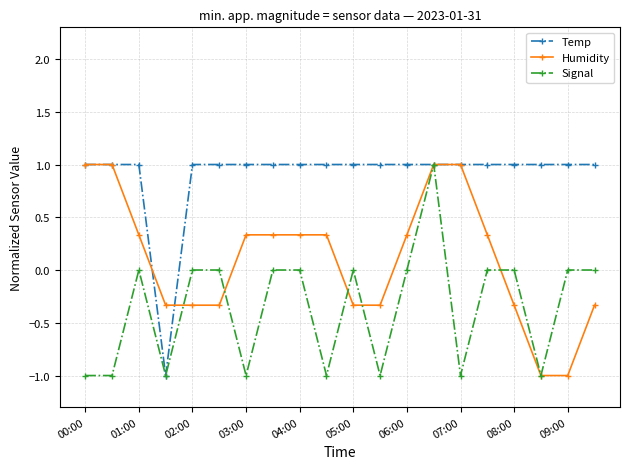

What is the difference between the maximum and minimum values in the Temp series?

2.0